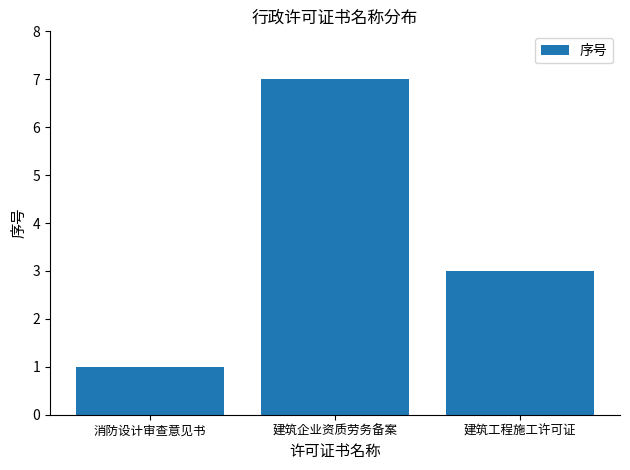

Which label corresponds to the largest value in the chart?

建筑企业资质劳务备案